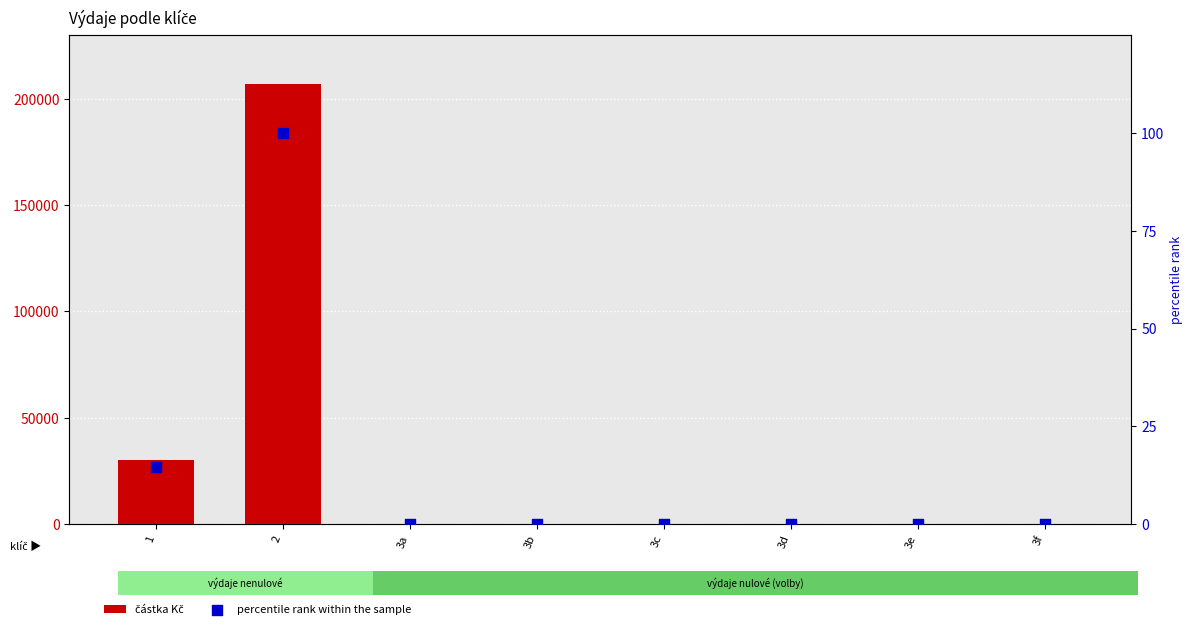

What is the total value across all series at 2?

206990.7